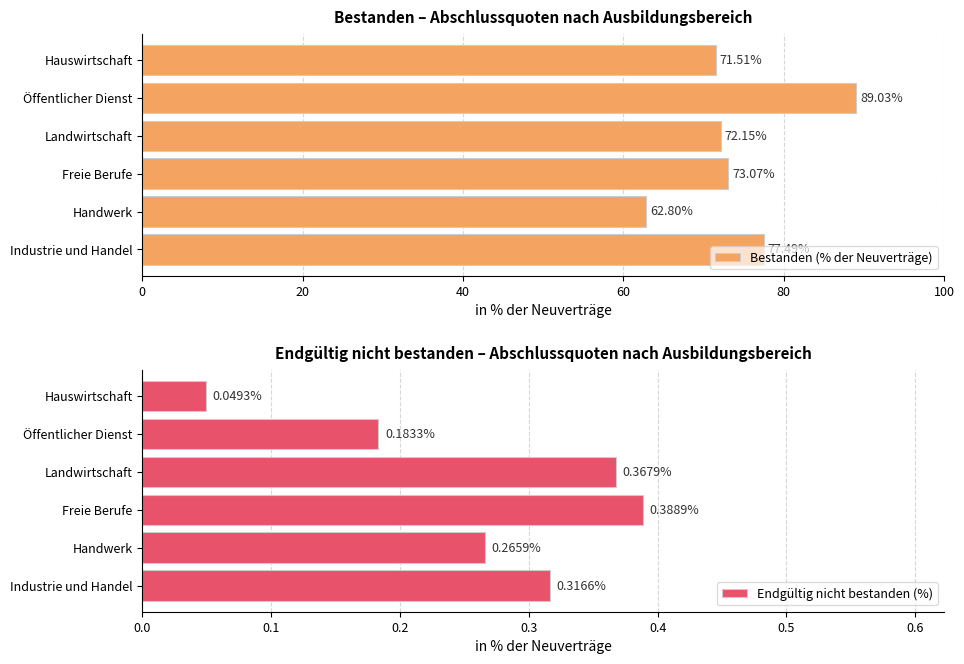

The value of Endgültig nicht bestanden (%) at Handwerk is 0.1. True or false?

False